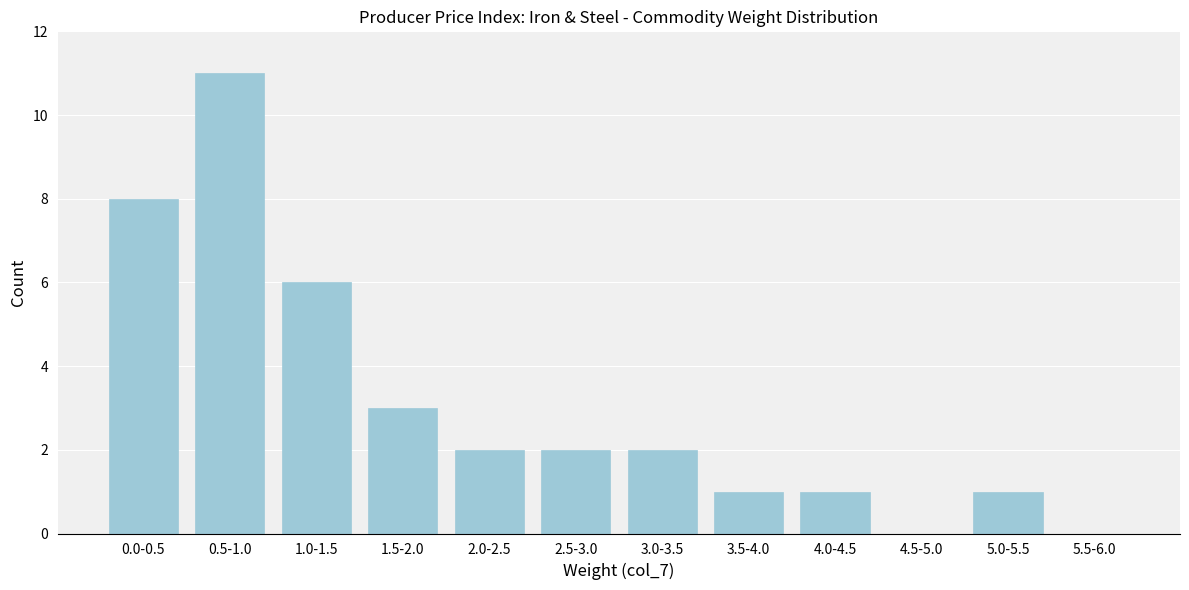

Reading left to right, what are all the values shown in this chart?

0.0-0.5=8	0.5-1.0=11	1.0-1.5=6	1.5-2.0=3	2.0-2.5=2	2.5-3.0=2	3.0-3.5=2	3.5-4.0=1	4.0-4.5=1	4.5-5.0=0	5.0-5.5=1	5.5-6.0=0